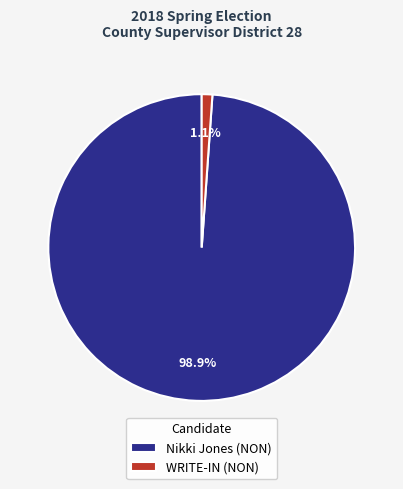

Does any single category account for the majority?

Yes